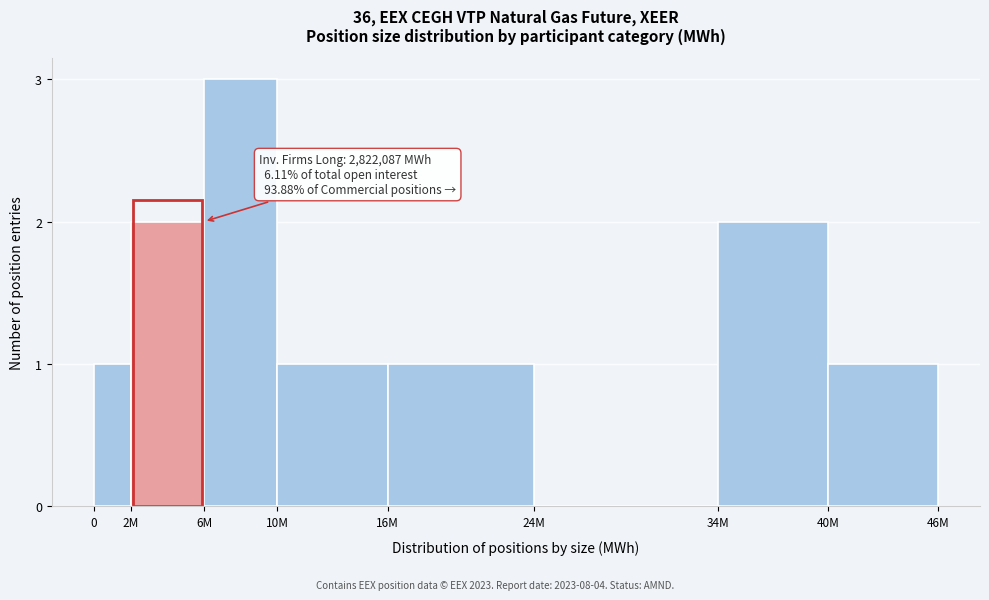

Reading left to right, what are all the values shown in this chart?

0=1	2M=2	6M=3	10M=1	16M=1	24M=0	34M=2	40M=1